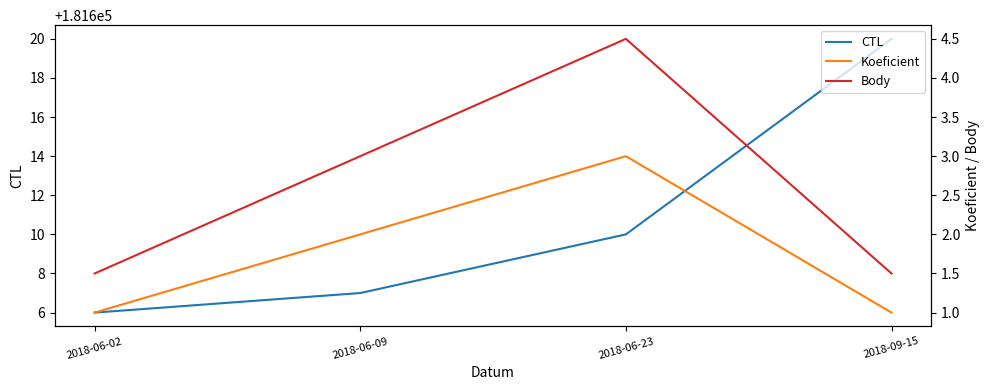

What is the minimum value shown in the chart?

1.0